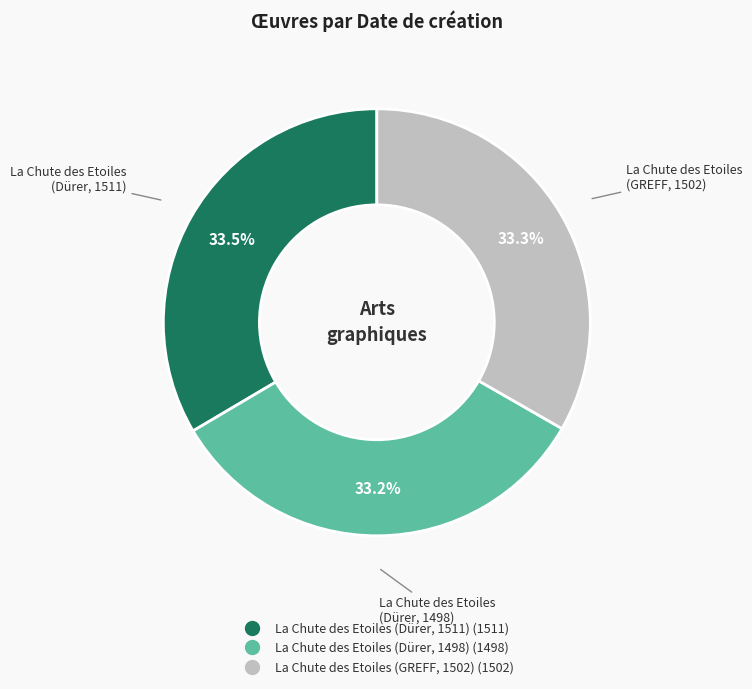

Rank the categories by value from lowest to highest.

La Chute des Etoiles (Dürer, 1498), La Chute des Etoiles (GREFF, 1502), La Chute des Etoiles (Dürer, 1511)